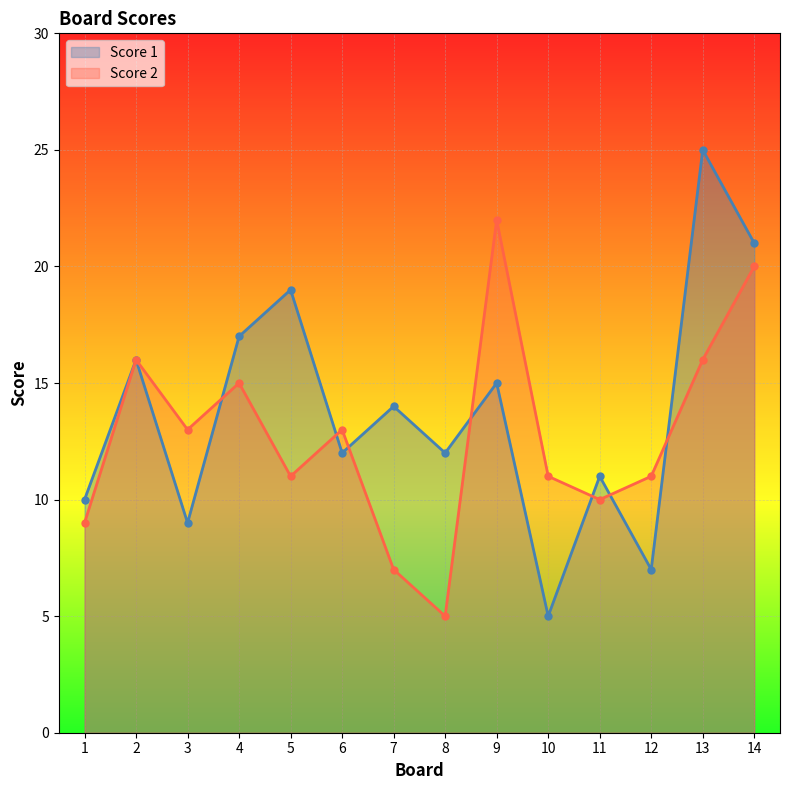

Which category has the highest value across all series?

13